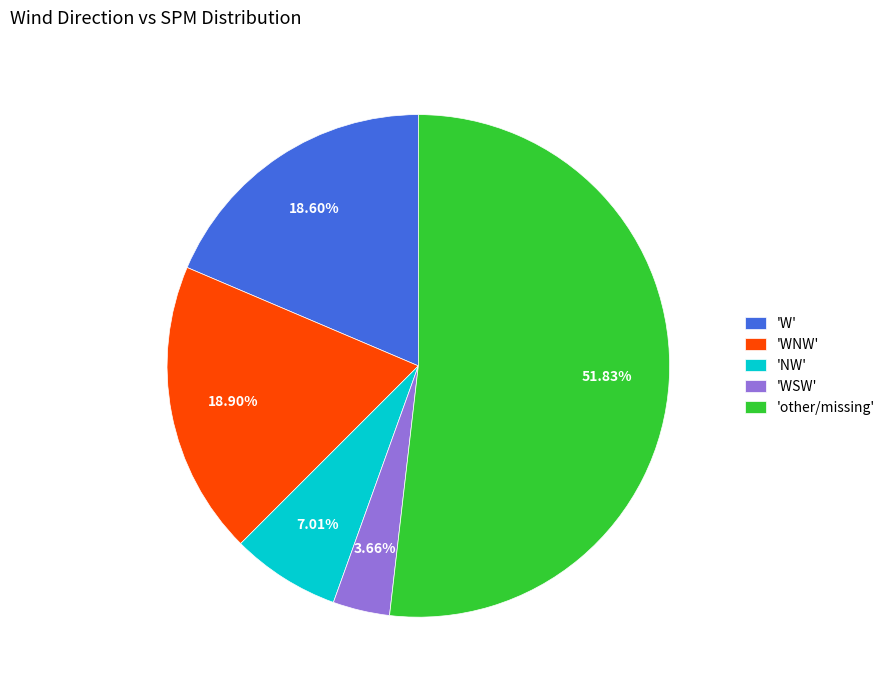

What is the largest slice in the pie chart?

'other/missing'